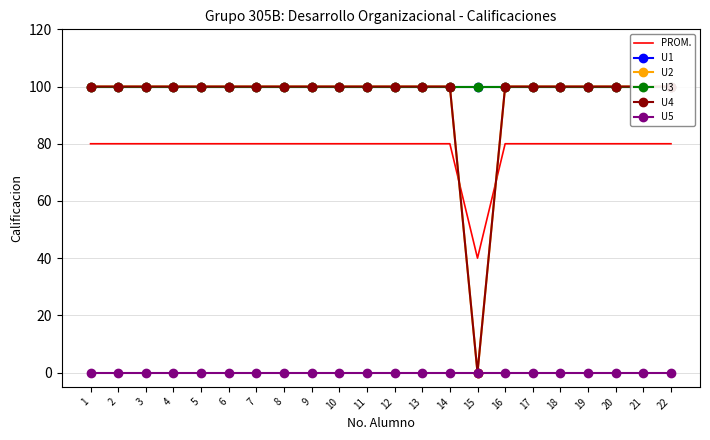

True or false: U1 has a value of 100 at 18.

True